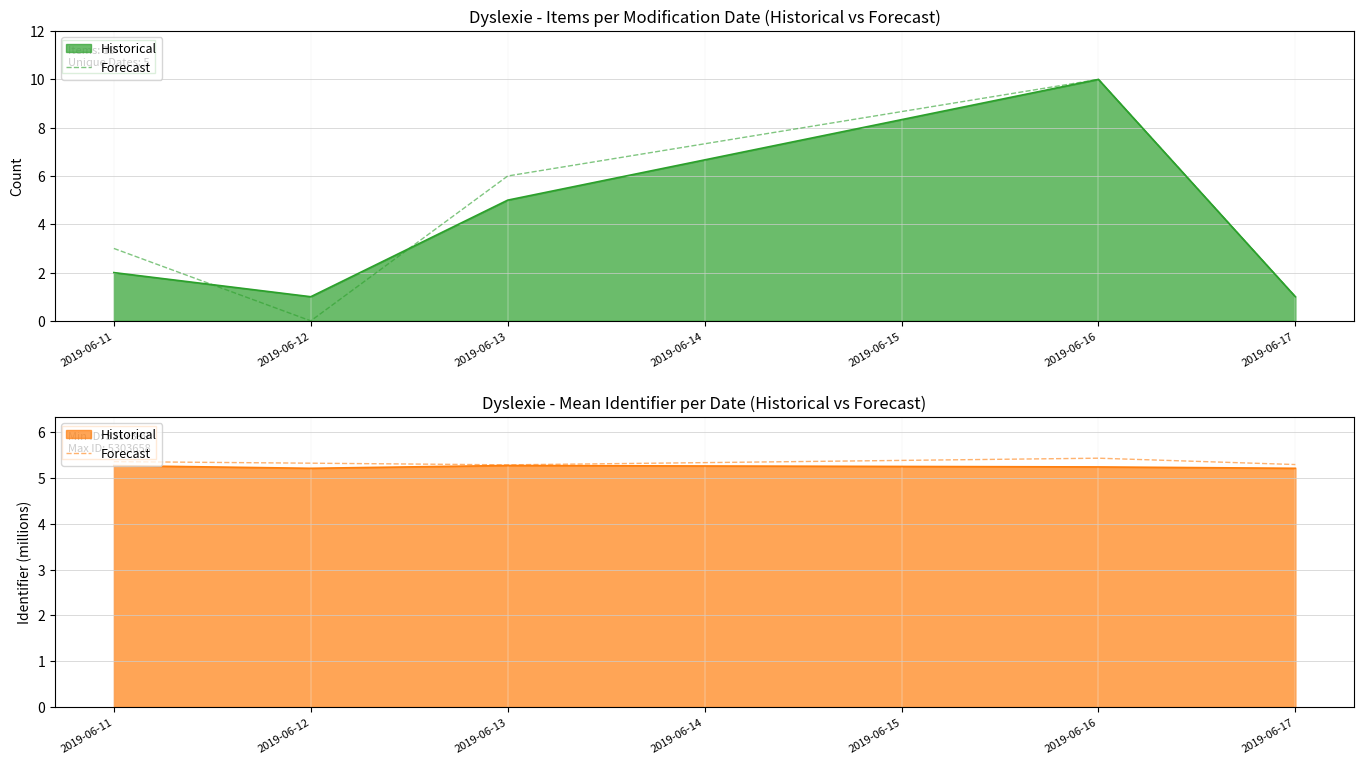

The chart shows a value of 5.3 at 2019-06-13. True or false?

True